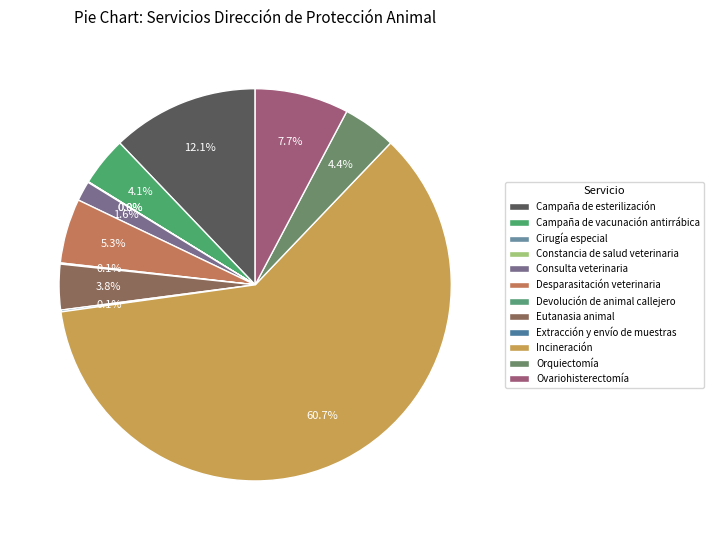

What is the ratio of the value at Consulta veterinaria to the value at Ovariohisterectomía?

0.2